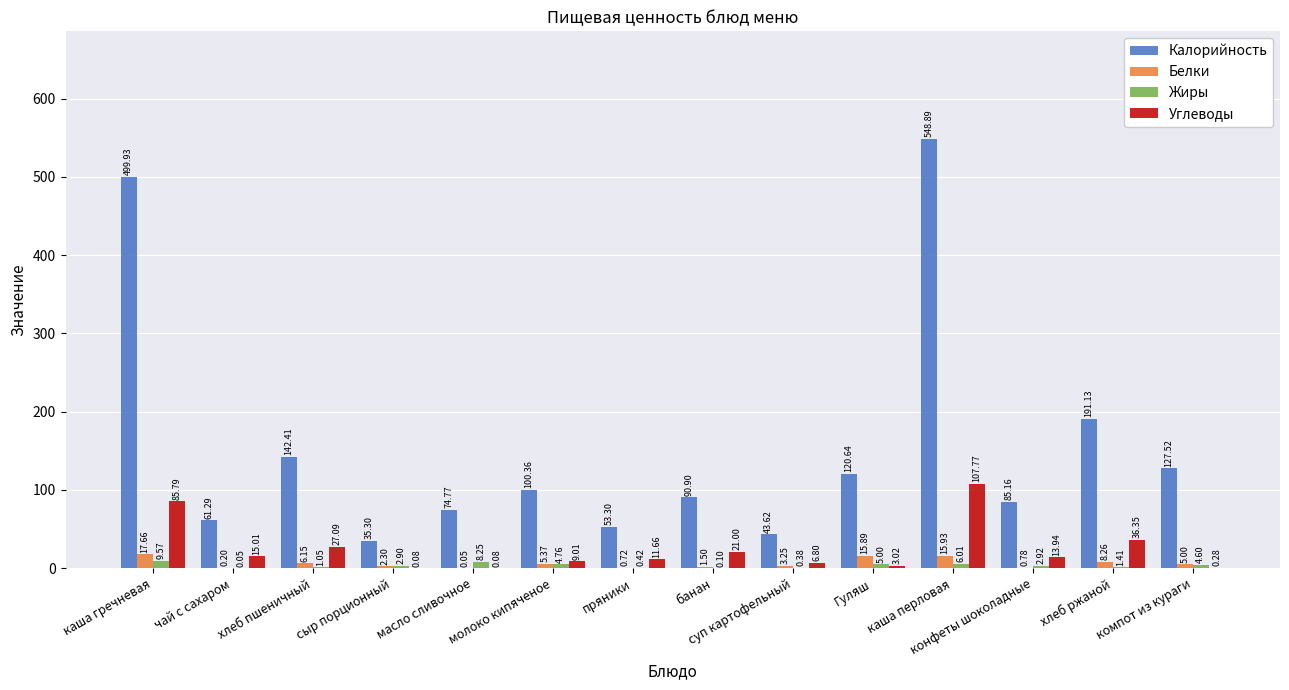

Is the value of Белки at молоко кипяченое greater than the value of Углеводы at Гуляш?

Yes